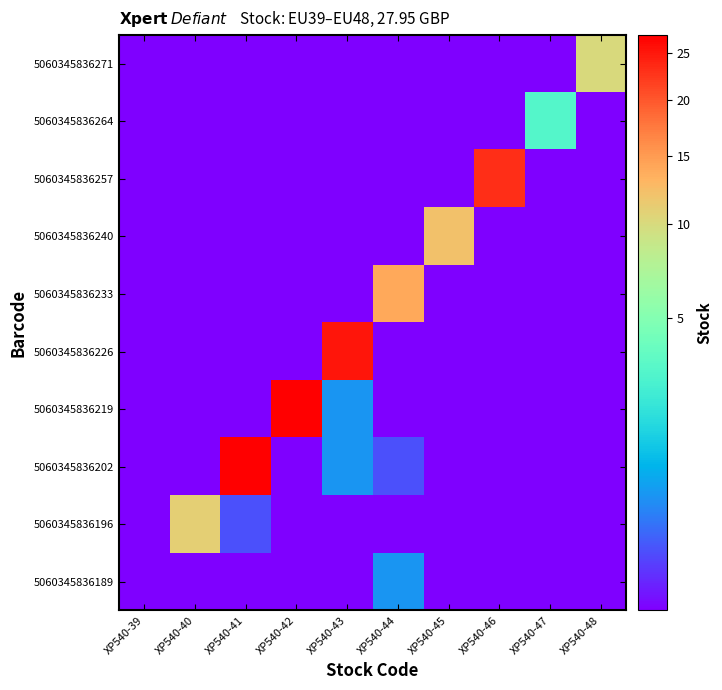

Rank the series by their maximum value, from lowest to highest.

5060345836189, 5060345836264, 5060345836271, 5060345836196, 5060345836240, 5060345836233, 5060345836257, 5060345836226, 5060345836202, 5060345836219